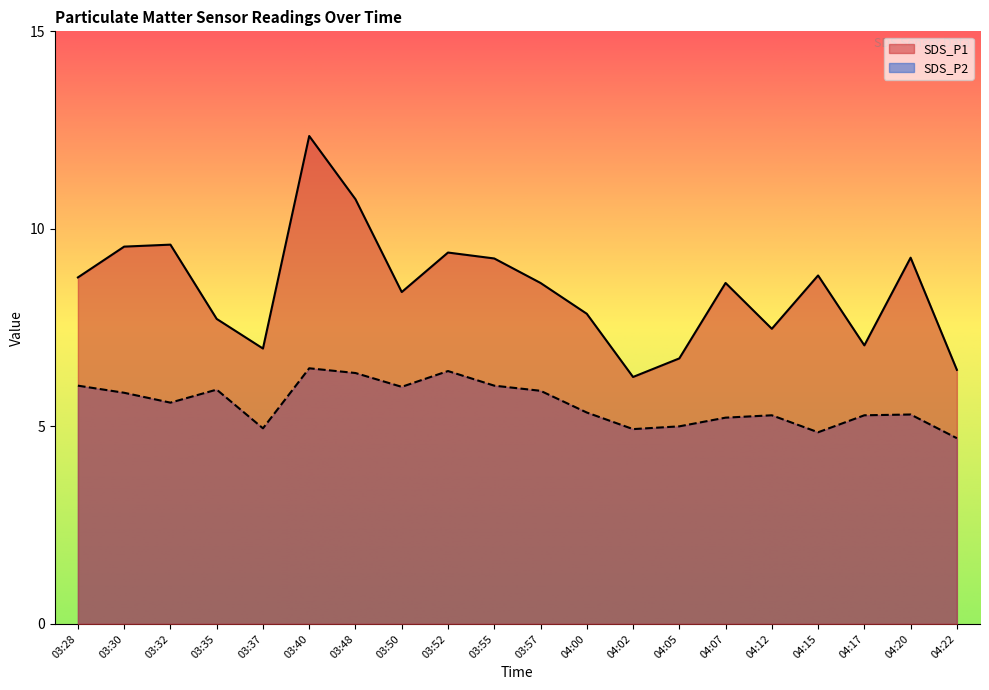

List the series in order of their peak value, lowest first.

SDS_P2, SDS_P1